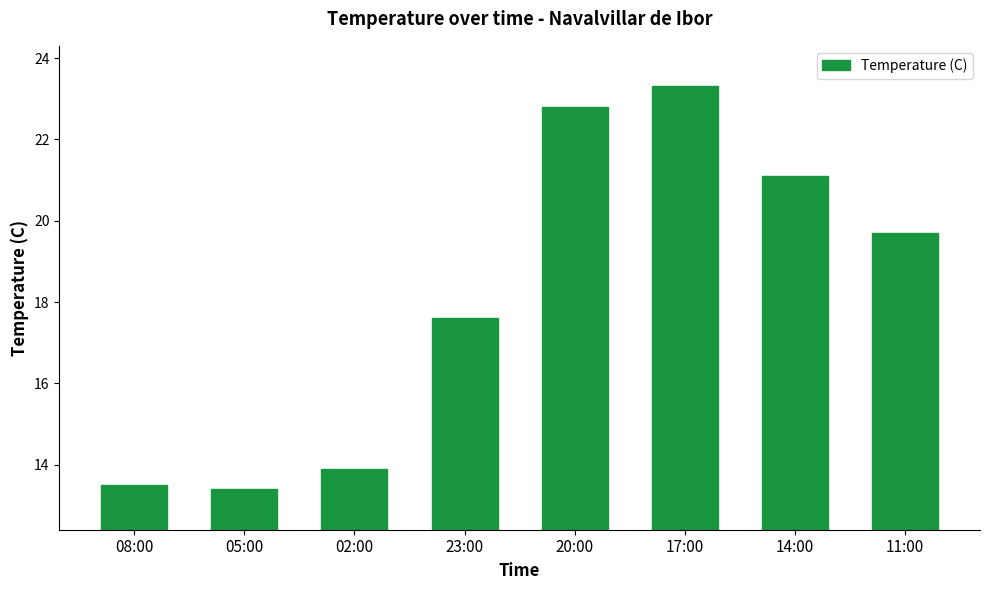

At which category does the chart reach its peak across all series?

17:00